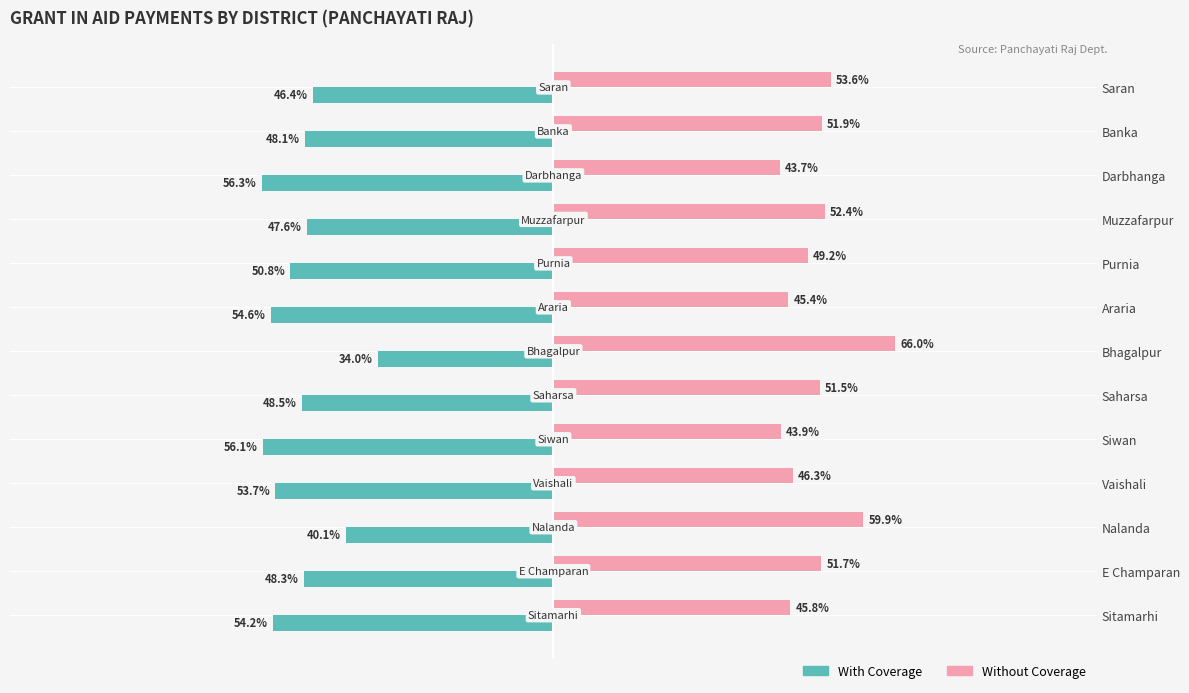

List the labels in order of Without Coverage value, largest first.

Bhagalpur, Nalanda, Saran, Muzzafarpur, Banka, E Champaran, Saharsa, Purnia, Vaishali, Sitamarhi, Araria, Siwan, Darbhanga